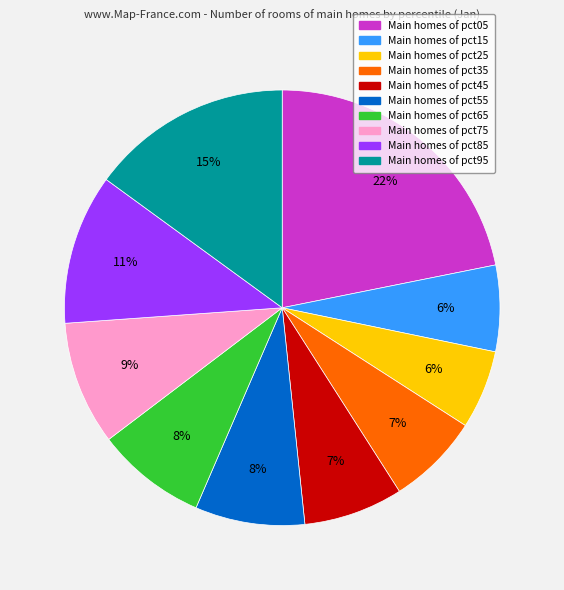

Is there any slice that represents more than half of the pie?

No